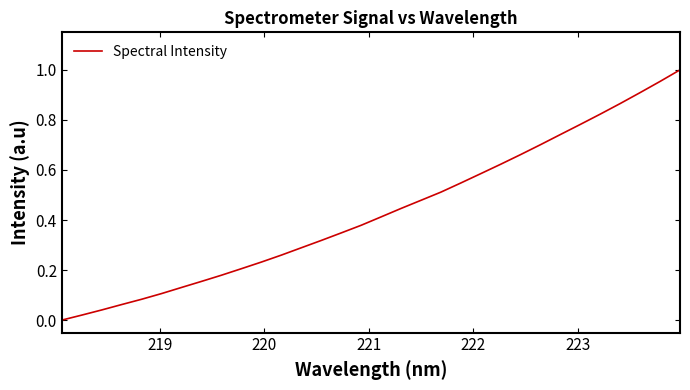

Reading right to left, what are all the values shown in this chart?

1.0	1.0	0.9	0.9	0.8	0.8	0.7	0.7	0.7	0.6	0.6	0.5	0.5	0.5	0.4	0.4	0.4	0.3	0.3	0.3	0.3	0.2	0.2	0.2	0.2	0.1	0.1	0.1	0.1	0.0	0.0	0.0